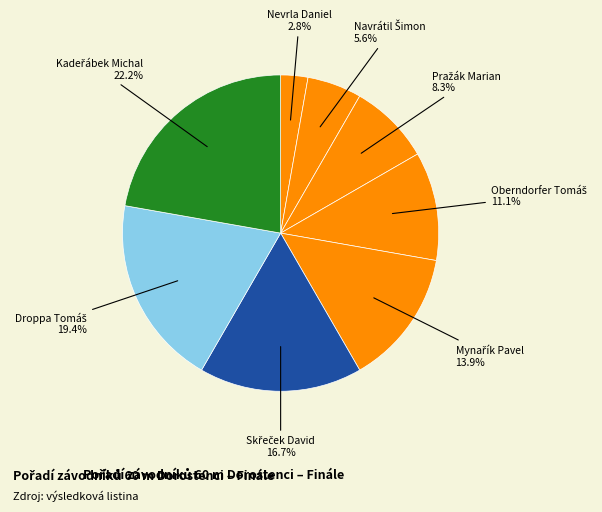

How many segments does this pie chart have?

8